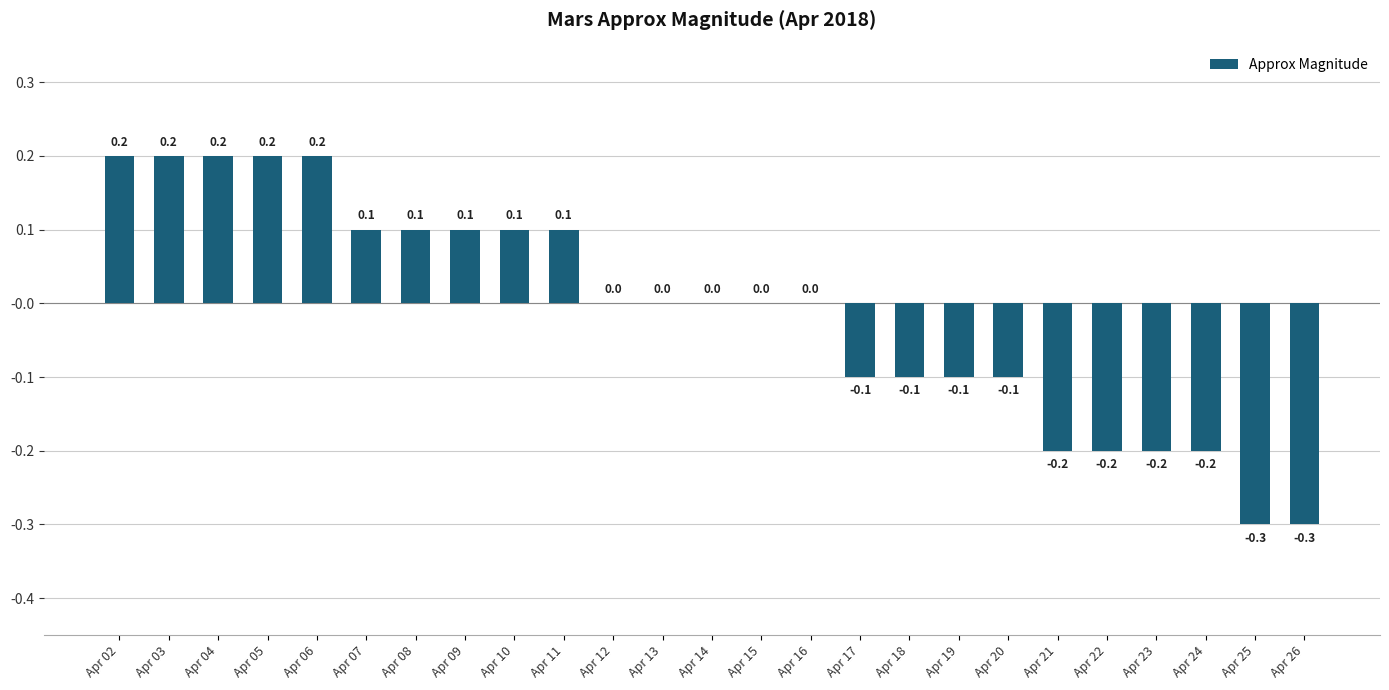

What is the change in value from Apr 10 to Apr 26?

-0.4